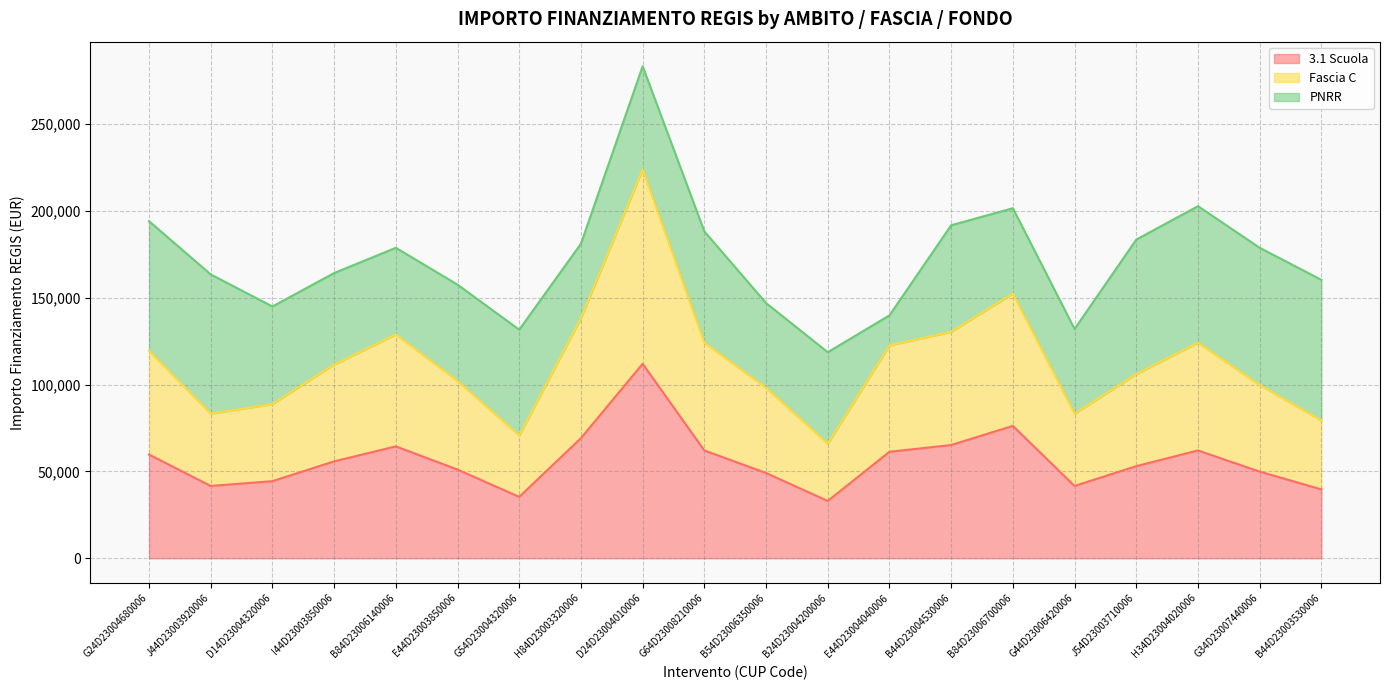

How many data points in Fascia C are above 111556?

10